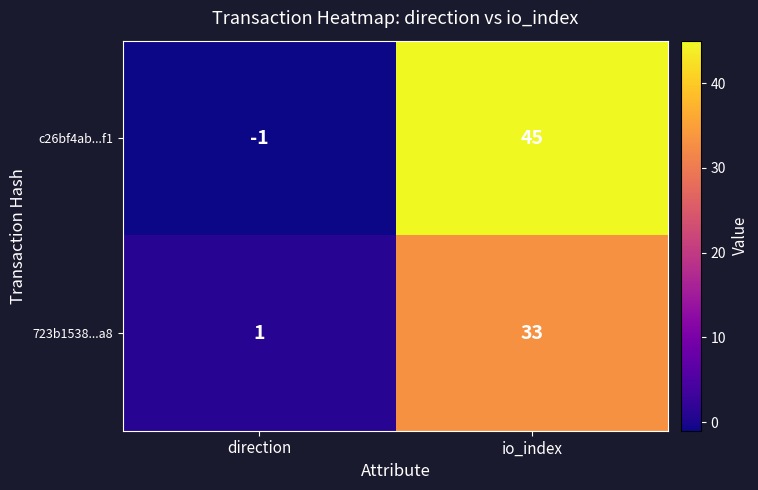

What is the spread (max minus min) of values at direction?

2